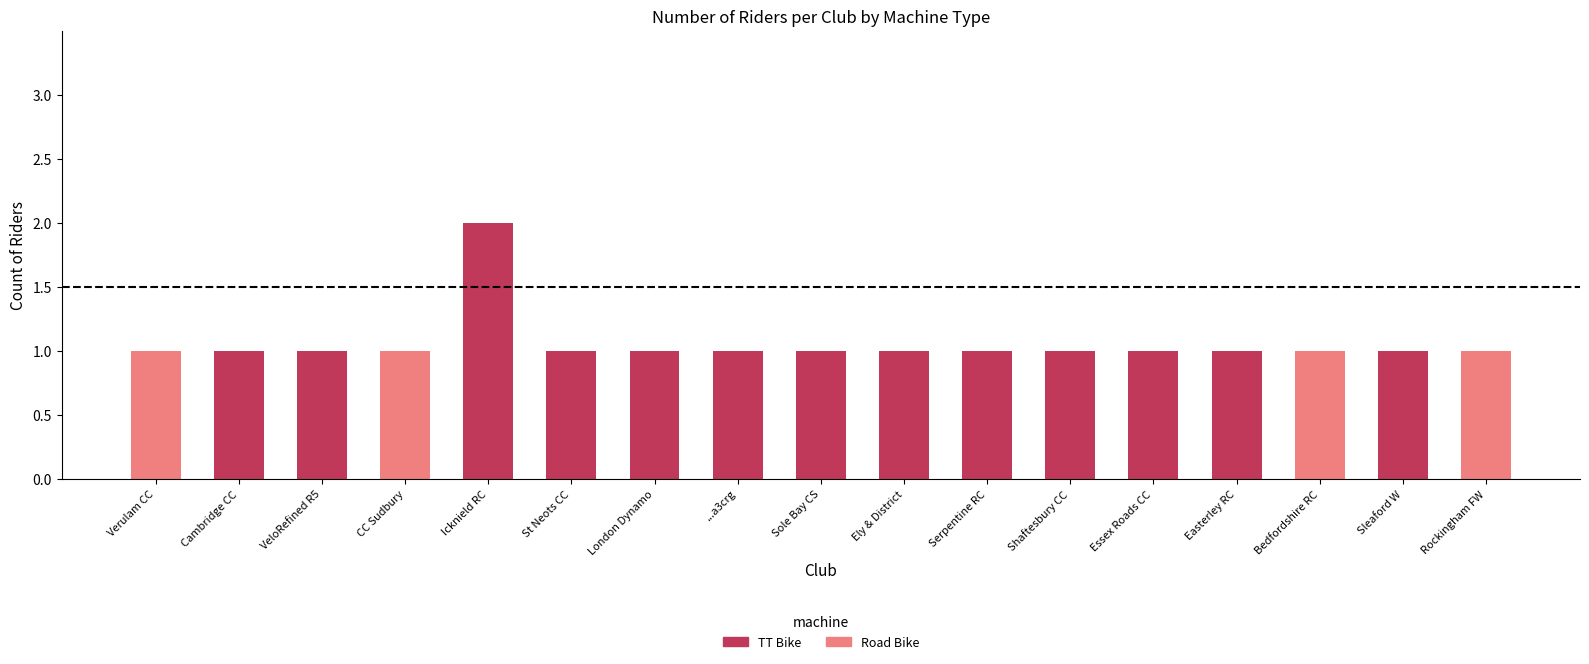

Are the bars horizontal?

No